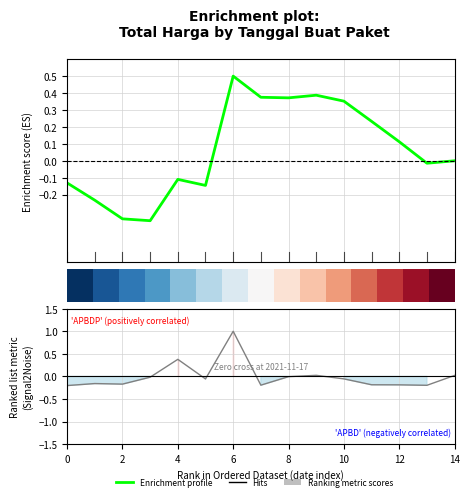

What is the difference between the highest and lowest values at 2?

0.3